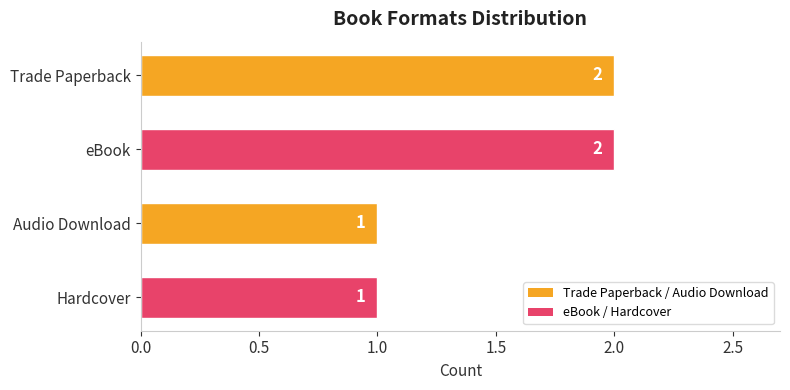

What is the difference between the maximum and minimum values?

1